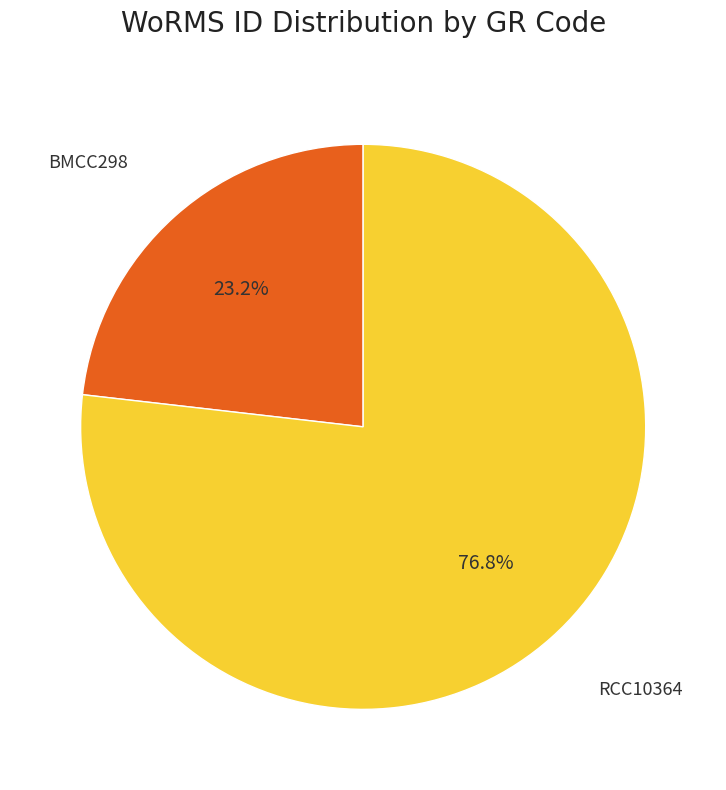

Does any single category account for the majority?

Yes